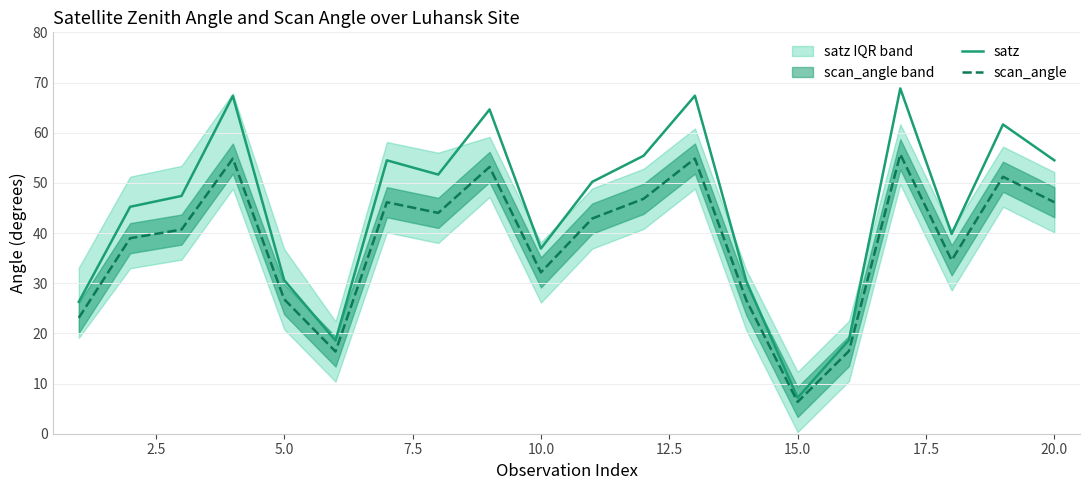

How many categories are shown in the chart?

20